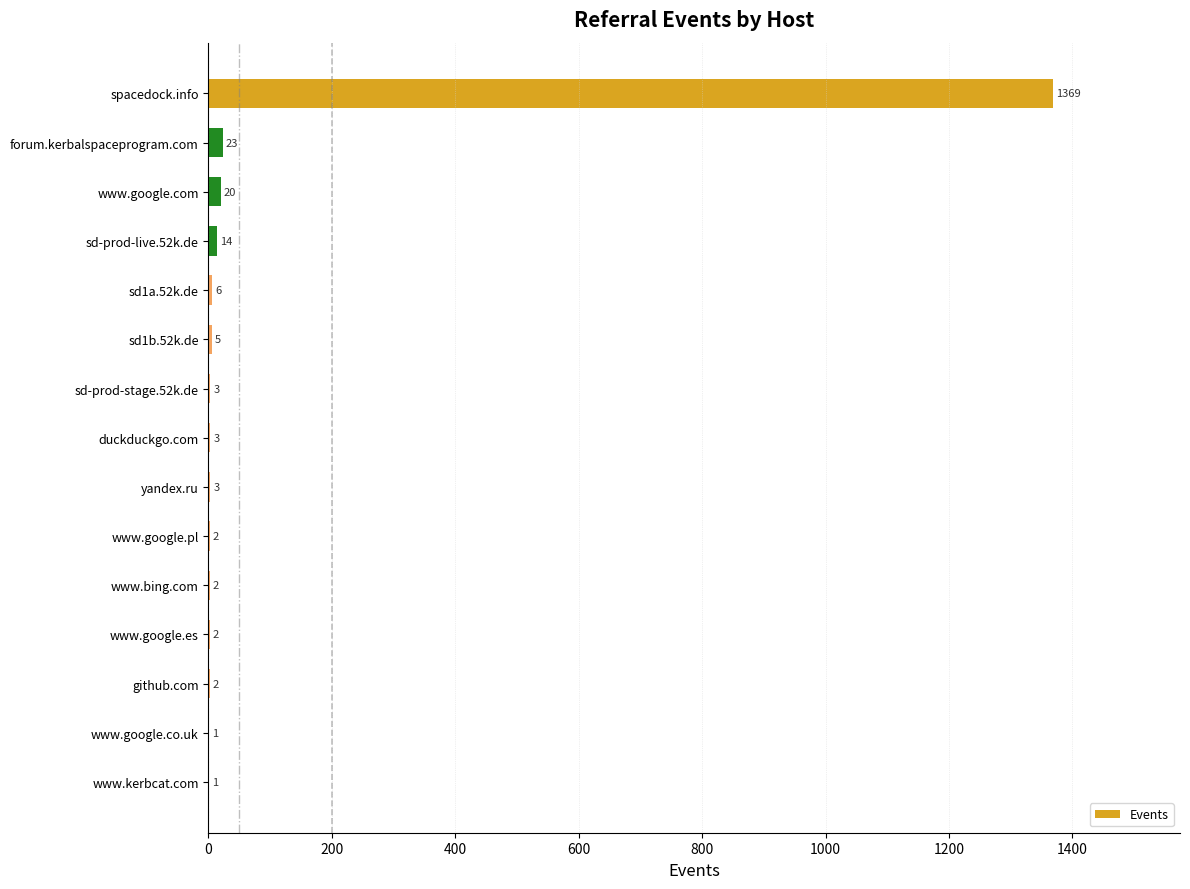

Reading bottom to top, what are all the values shown in this chart?

www.kerbcat.com=1	www.google.co.uk=1	github.com=2	www.google.es=2	www.bing.com=2	www.google.pl=2	yandex.ru=3	duckduckgo.com=3	sd-prod-stage.52k.de=3	sd1b.52k.de=5	sd1a.52k.de=6	sd-prod-live.52k.de=14	www.google.com=20	forum.kerbalspaceprogram.com=23	spacedock.info=1369